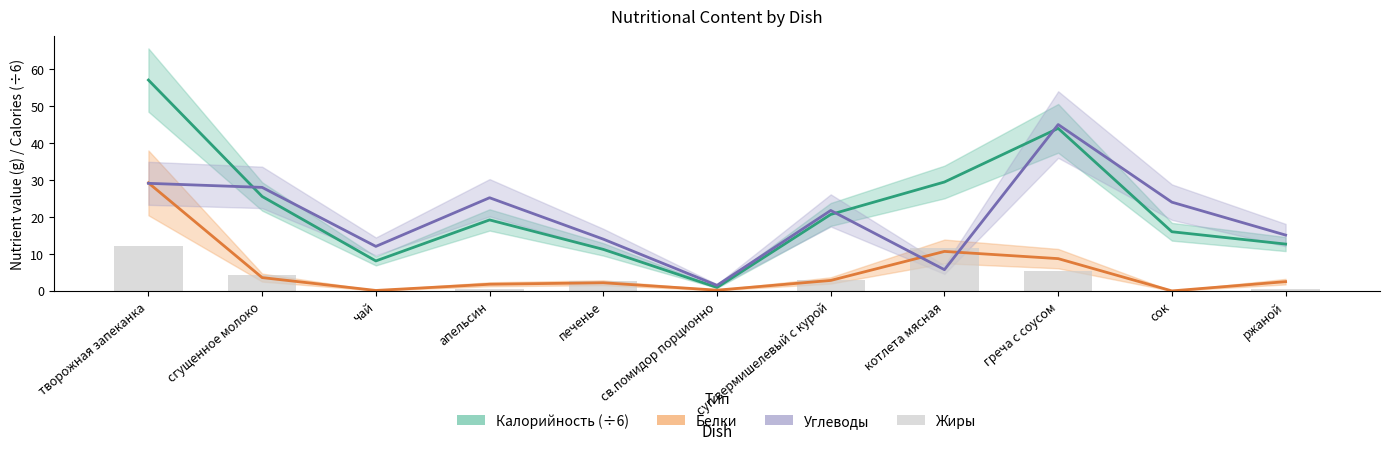

At how many categories does at least one series exceed 24?

5